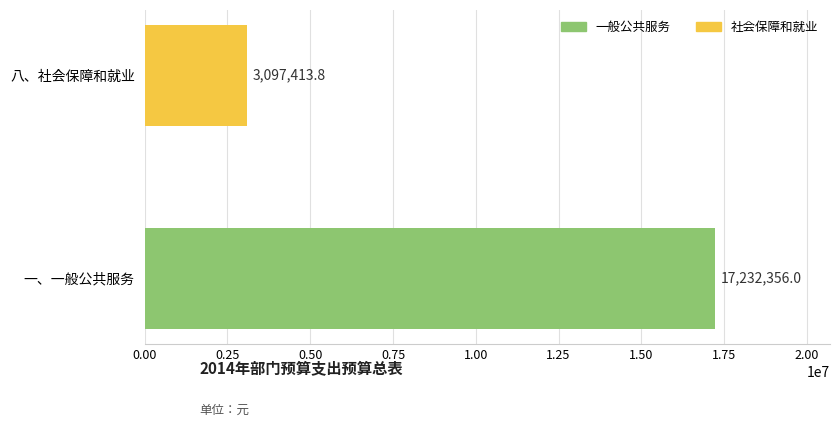

True or false: the data shows 17232356.0 at 一、一般公共服务.

True